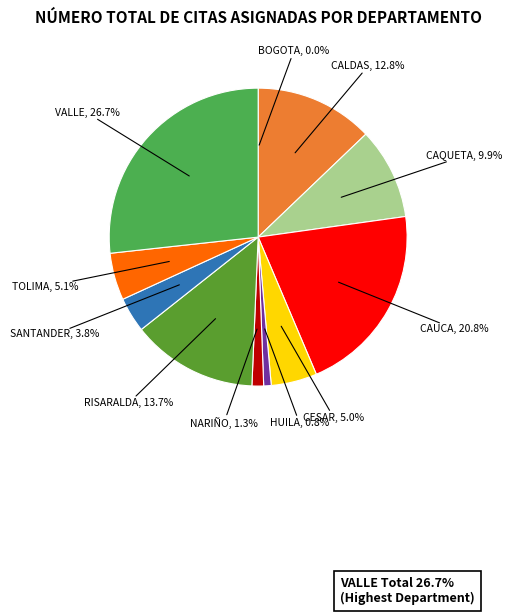

To the nearest percent, what is the average slice percentage?

9%